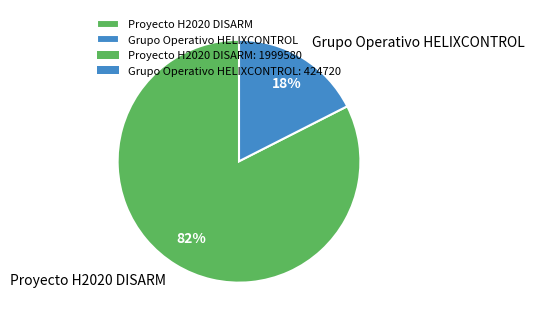

Which slice is the smallest?

Grupo Operativo HELIXCONTROL